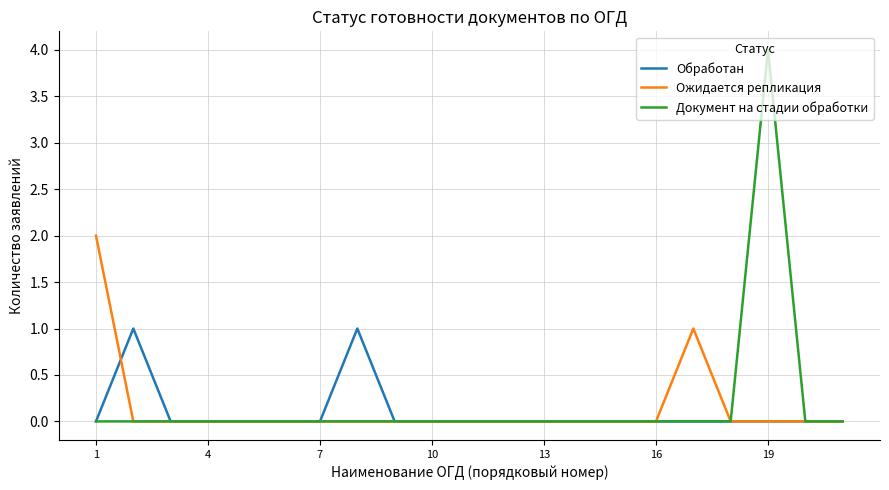

What is the maximum value for Документ на стадии обработки?

4